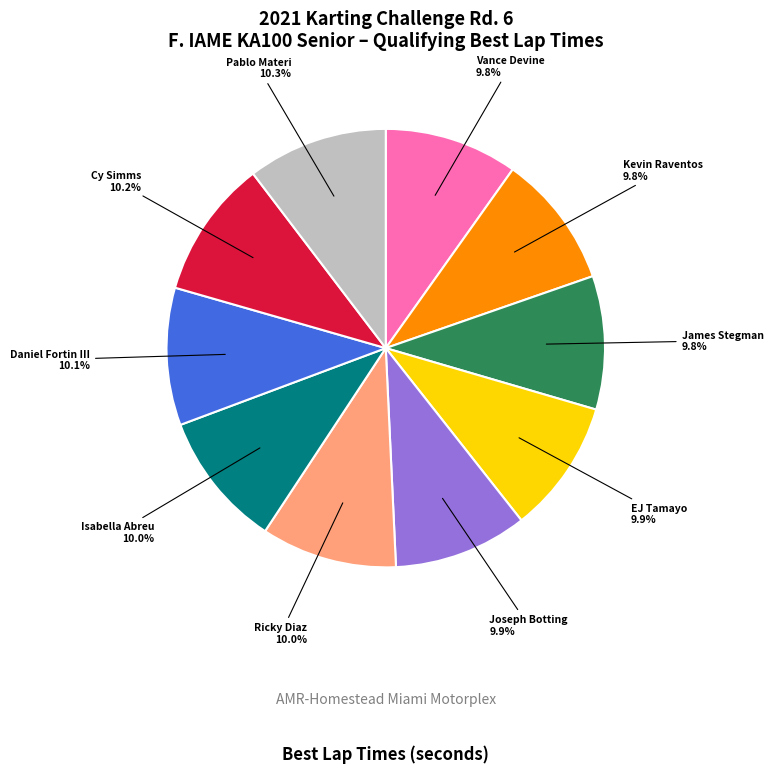

To the nearest percent, what percentage of the pie is Daniel Fortin III?

10%